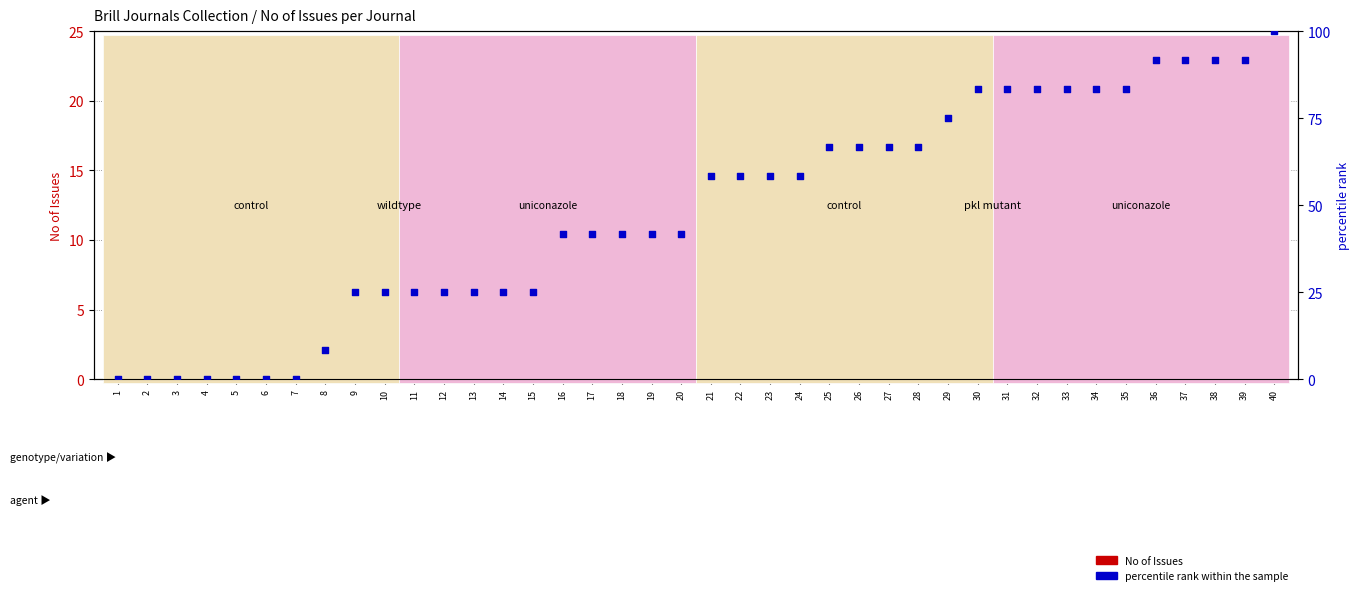

Which series has the widest spread of Y values?

percentile rank within the sample